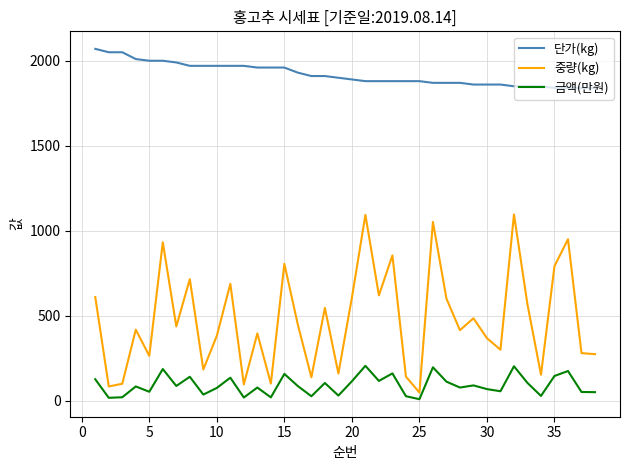

True or false: 단가(kg) and 금액(만원) cross at least once.

False